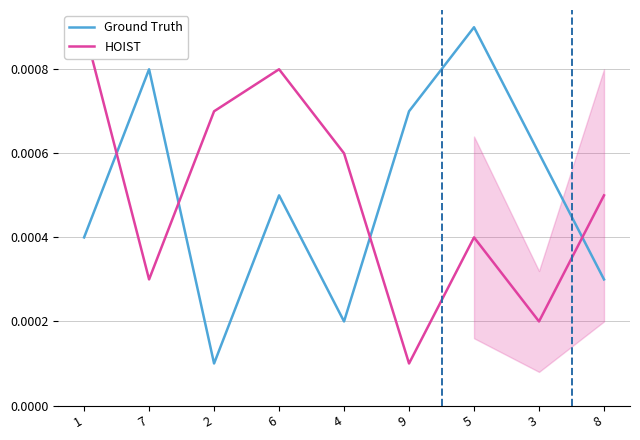

Count the number of categories in the chart.

9